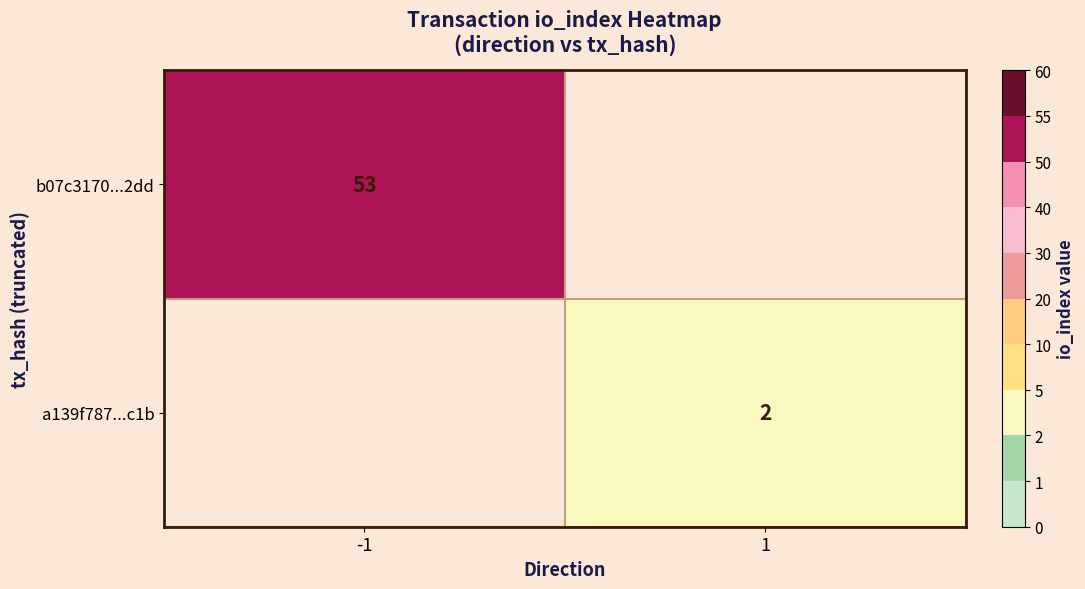

What is the smallest value displayed?

2.0